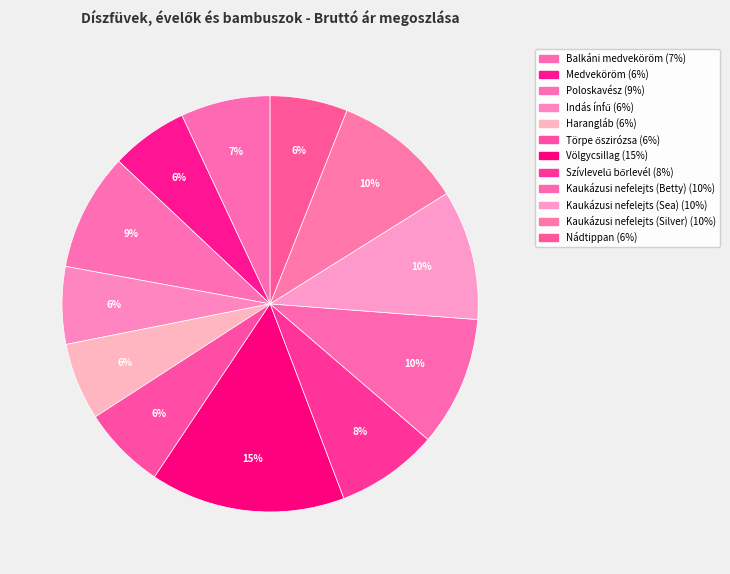

Combined, do Kaukázusi nefelejts (Sea) and Kaukázusi nefelejts (Betty) account for over 50%?

No